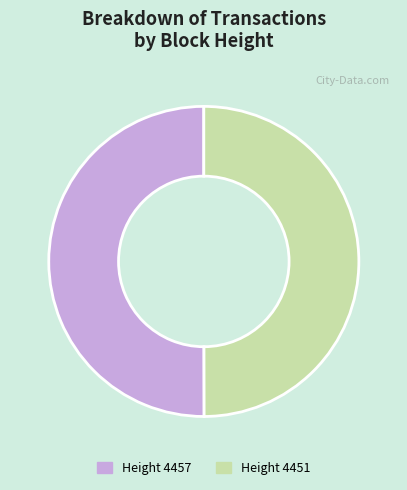

Do Height 4451 and Height 4457 together represent more than half of the pie?

Yes